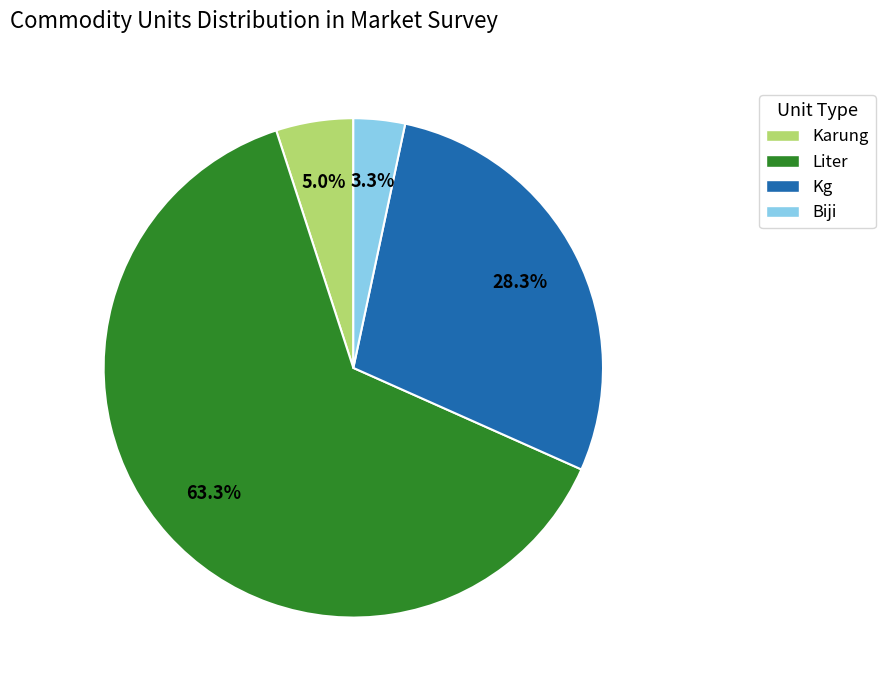

Which category accounts for the majority?

Liter